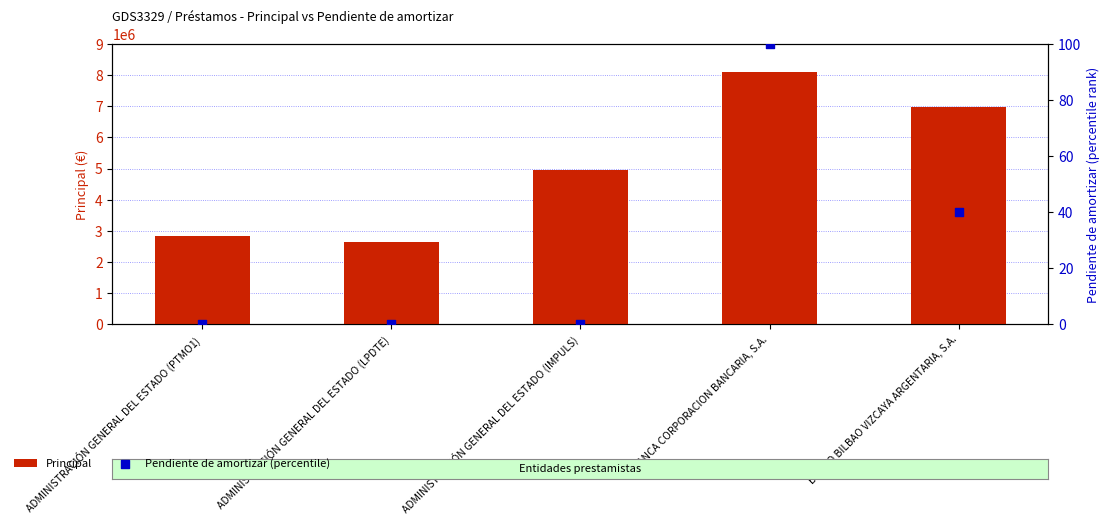

Is the value of Principal at ABANCA CORPORACION BANCARIA, S.A. greater than the value of Pendiente de amortizar (percentile) at ADMINISTRACIÓN GENERAL DEL ESTADO (IMPULS)?

Yes